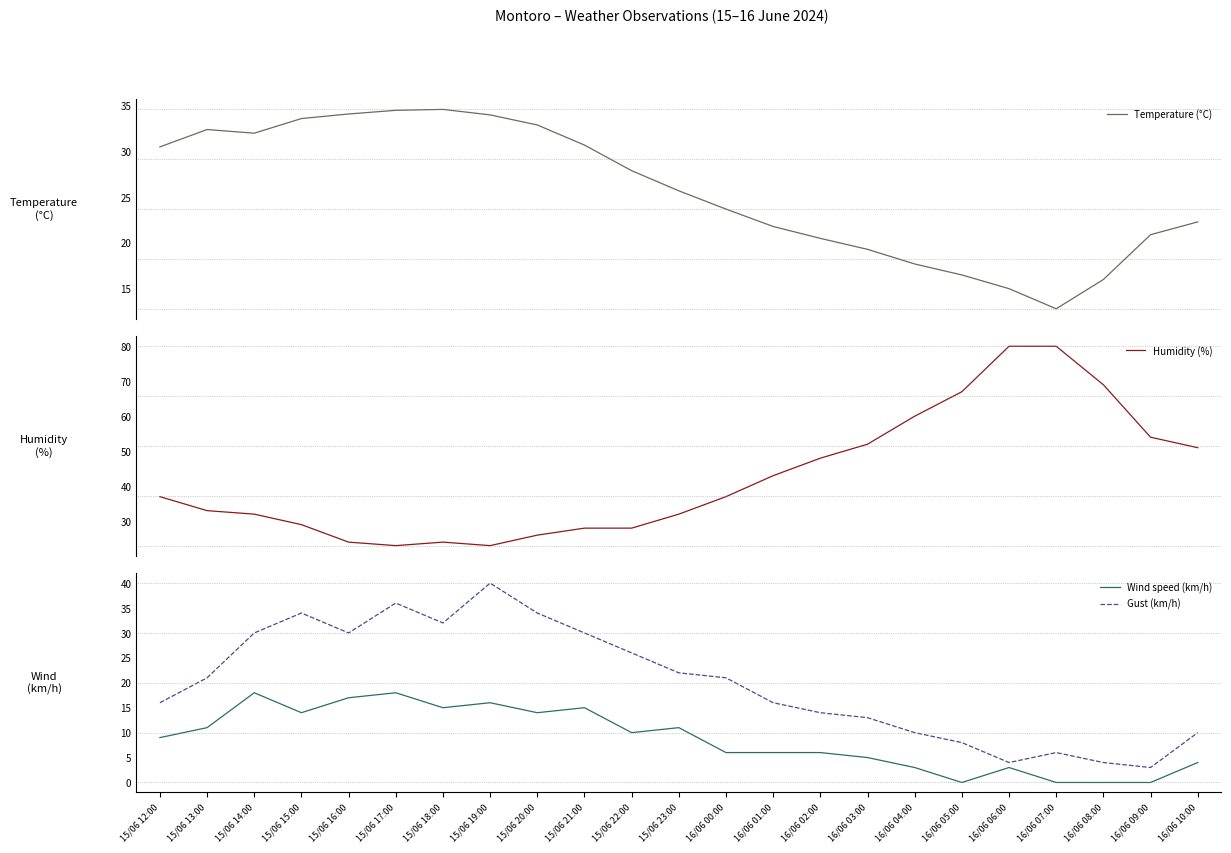

Where is Gust (km/h) nearest to the value 21?

15/06 13:00